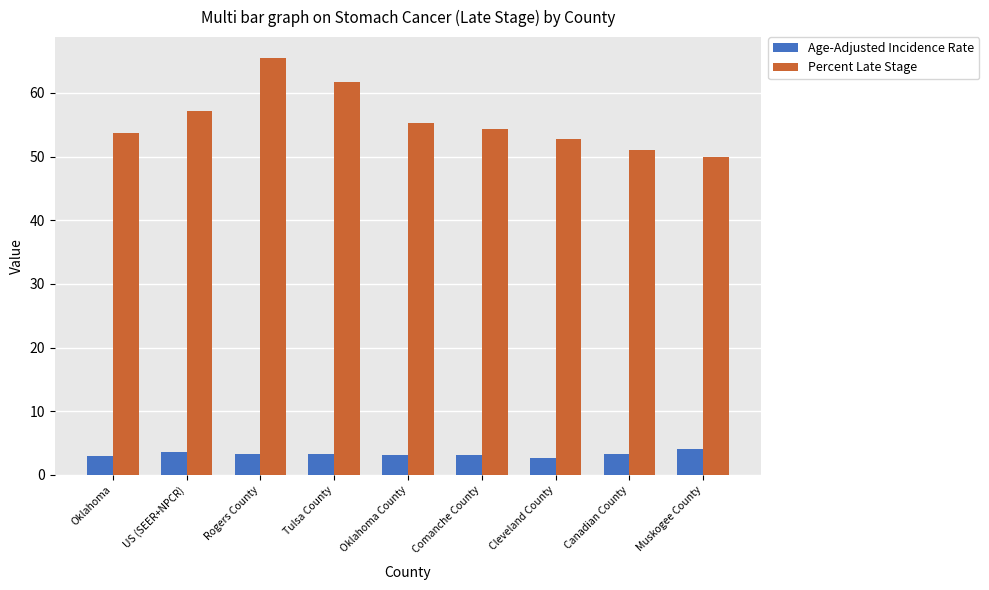

The value of Percent Late Stage at Muskogee County is 23.4. True or false?

False